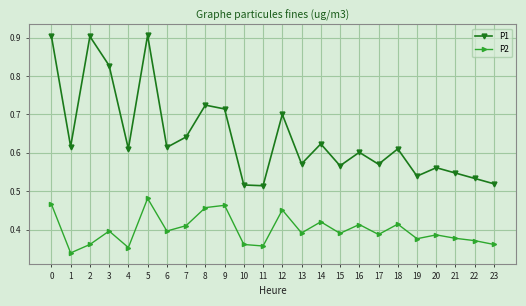

Does the chart have visible grid lines?

Yes